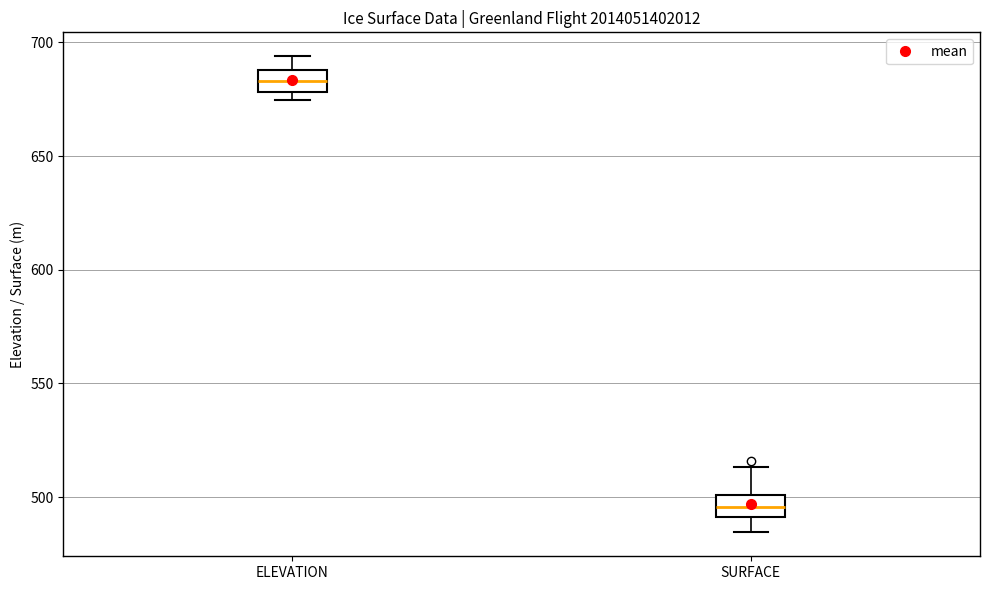

Reading left to right, read every box against the y-axis: the position of its median line, the range the box covers, and the ends of its whiskers. The values are not printed on the chart, so give them approximately, as read against the axis.

ELEVATION: median 685, box 680 to 690, whiskers 675 to 695
SURFACE: median 495, box 490 to 500, whiskers 485 to 515